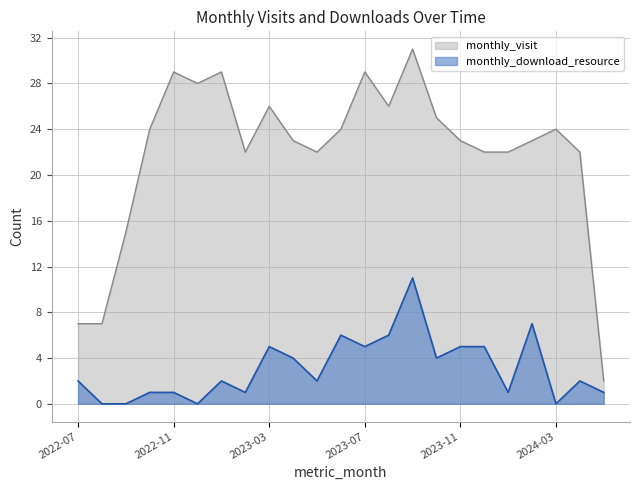

Which has a higher value, 2023-05 or 2023-12?

2023-05